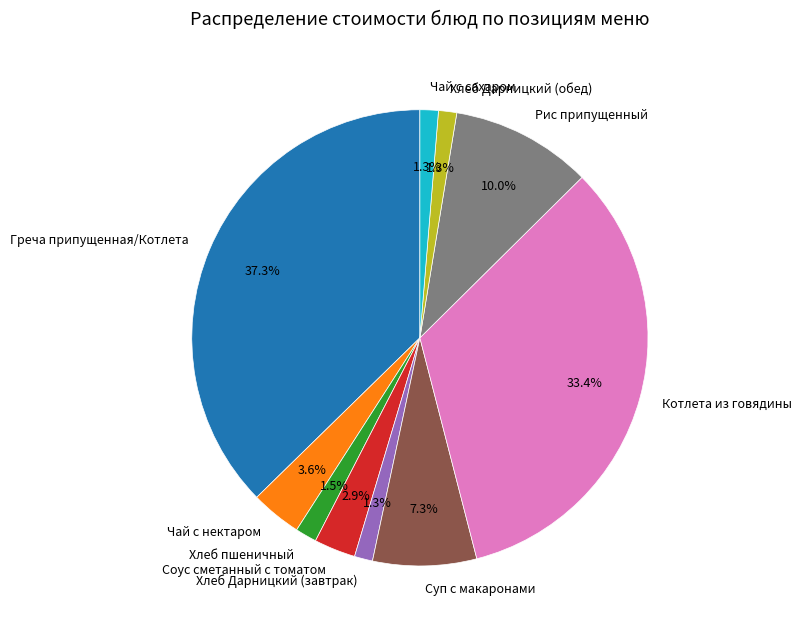

Which slice is the largest?

Греча припущенная/Котлета